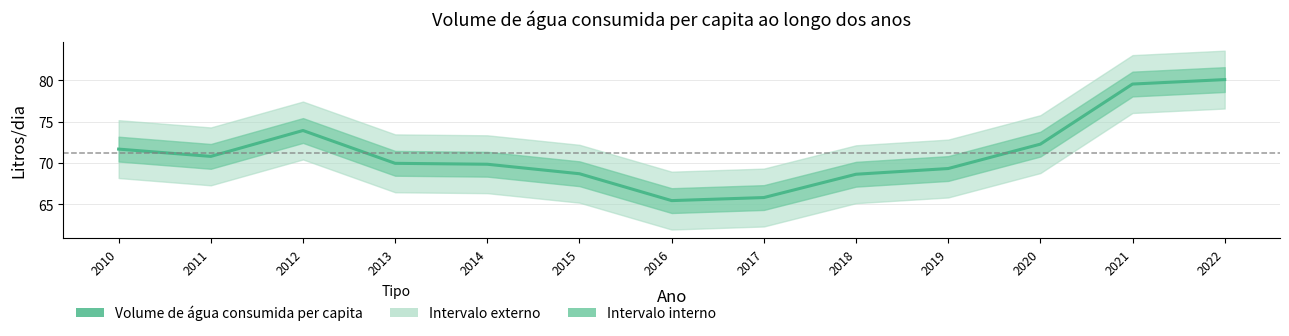

How many interior local peaks (higher than both neighbors) does the data have?

1